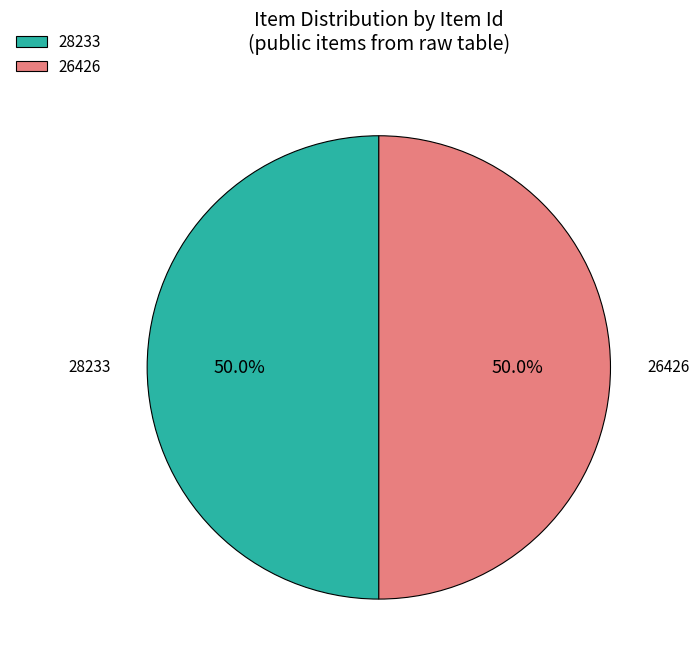

How many slices are in this pie chart?

2